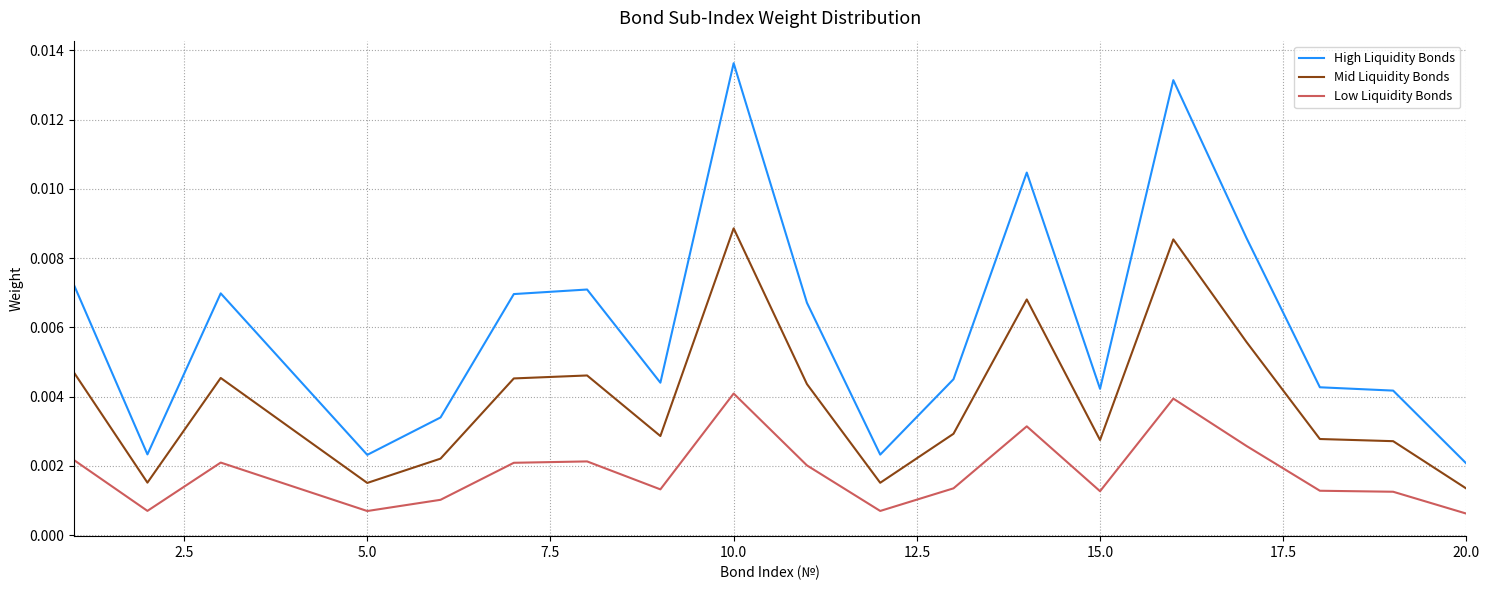

Count the number of categories in the chart.

20